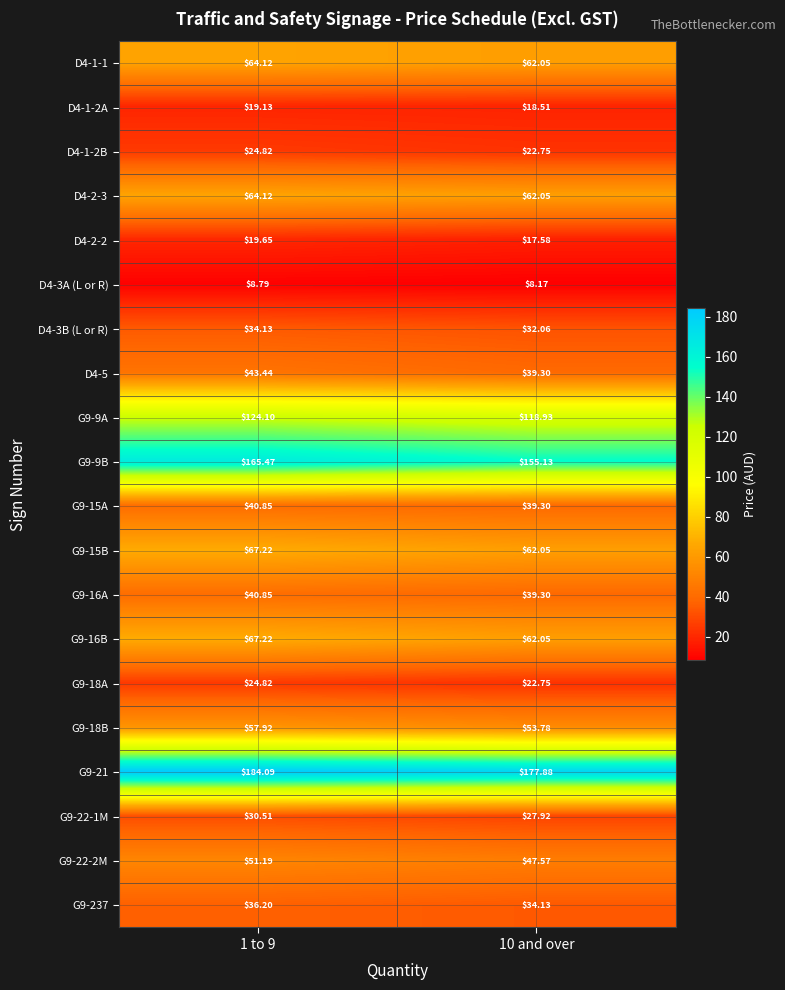

What is the spread (max minus min) of values at 10 and over?

169.7